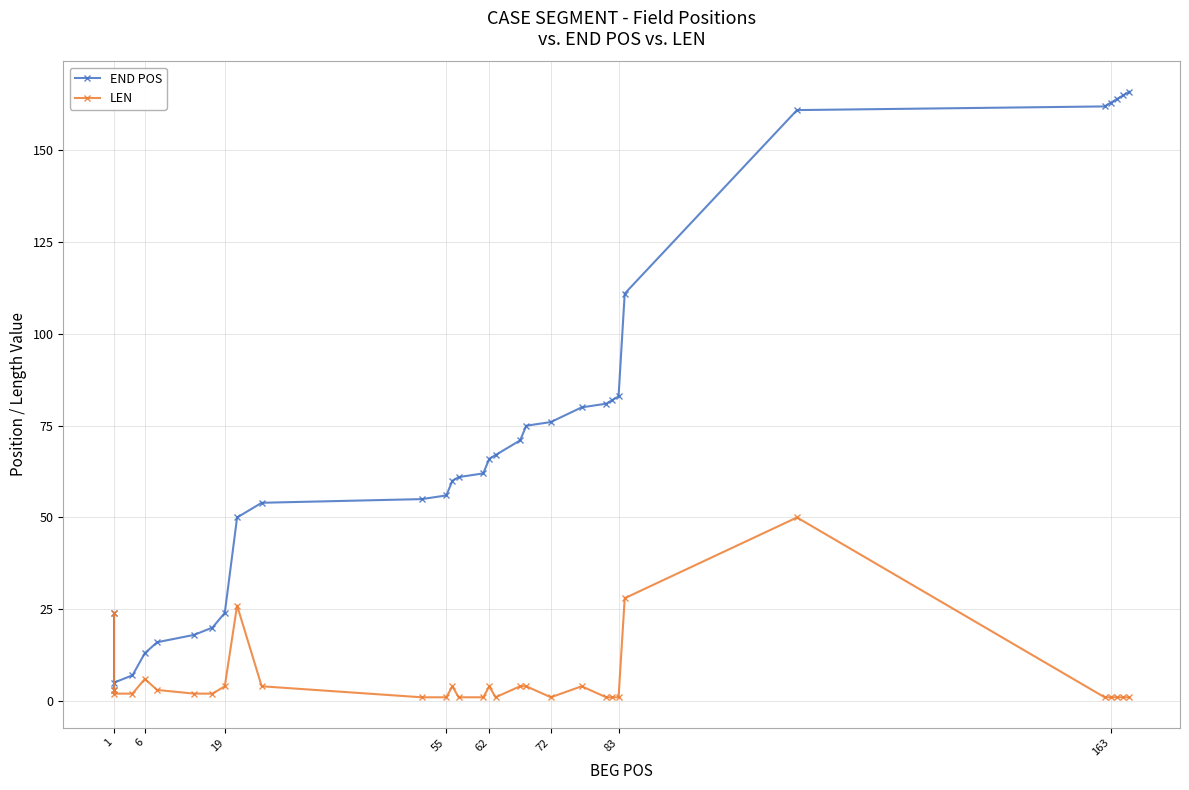

Rank the series by their average value, from highest to lowest.

END POS, LEN